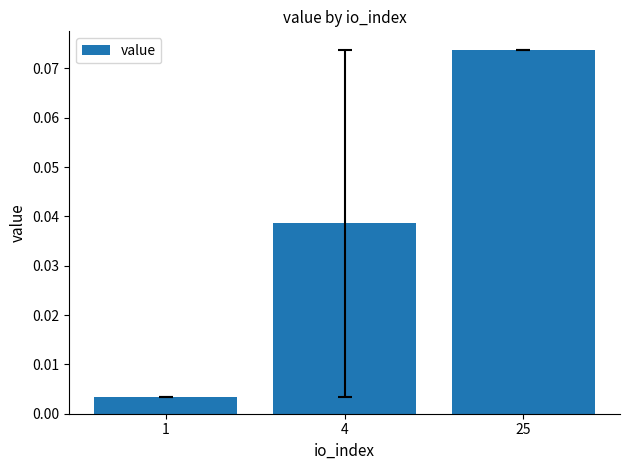

What is the change in value from 1 to 25?

+0.1